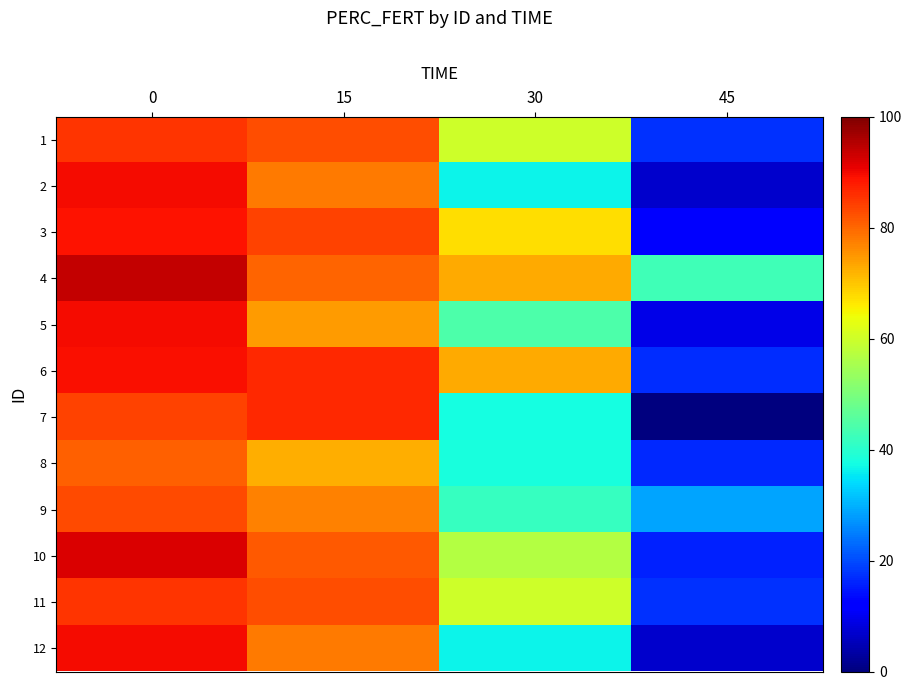

List the series in order of their peak value, lowest first.

8, 9, 1, 11, 7, 3, 6, 2, 12, 5, 10, 4